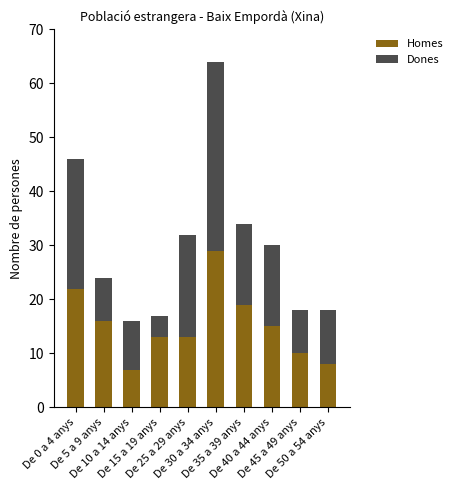

Are the bars grouped side by side (vs. stacked)?

No